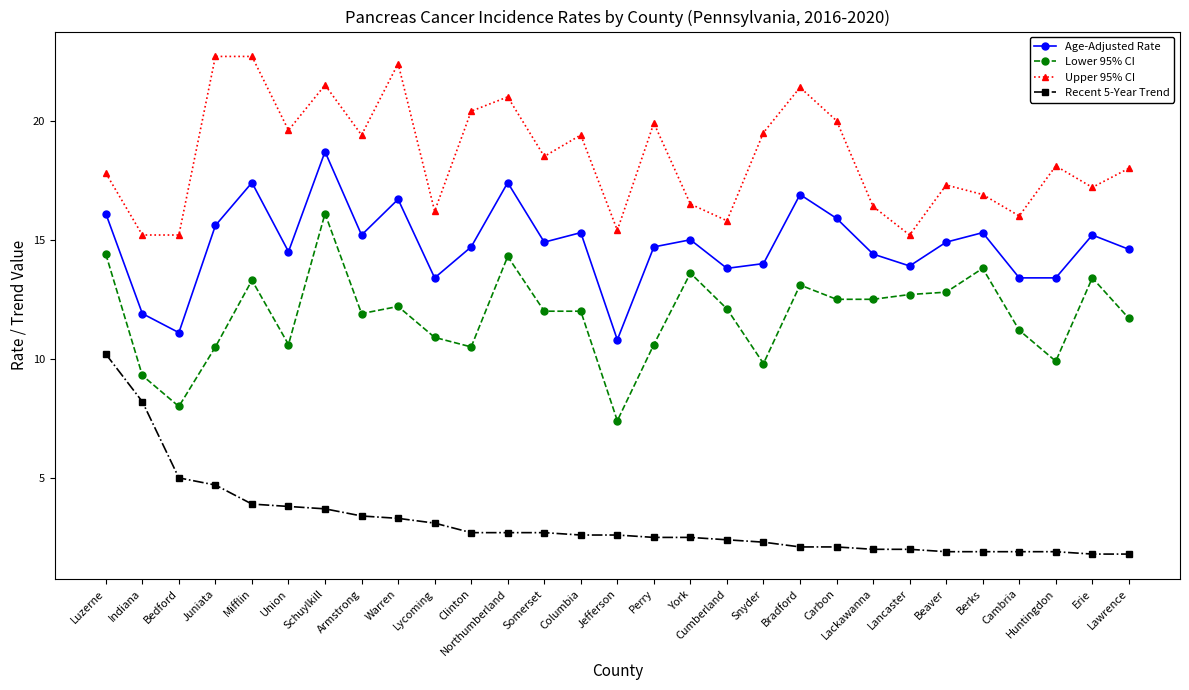

Does the chart have visible grid lines?

No